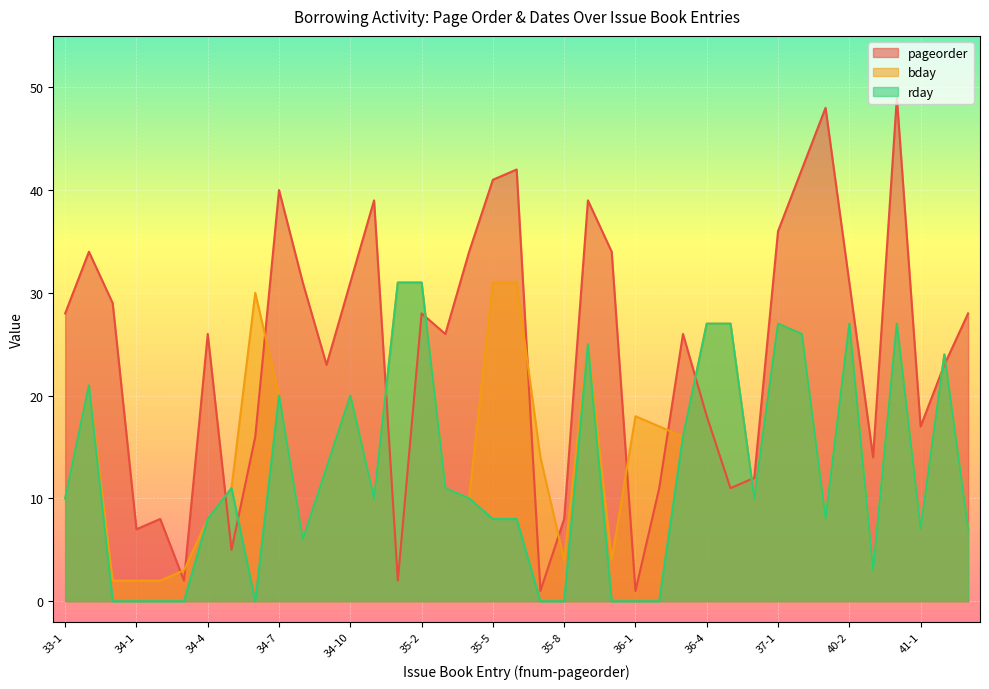

What are all the series names shown in the legend?

pageorder, bday, rday